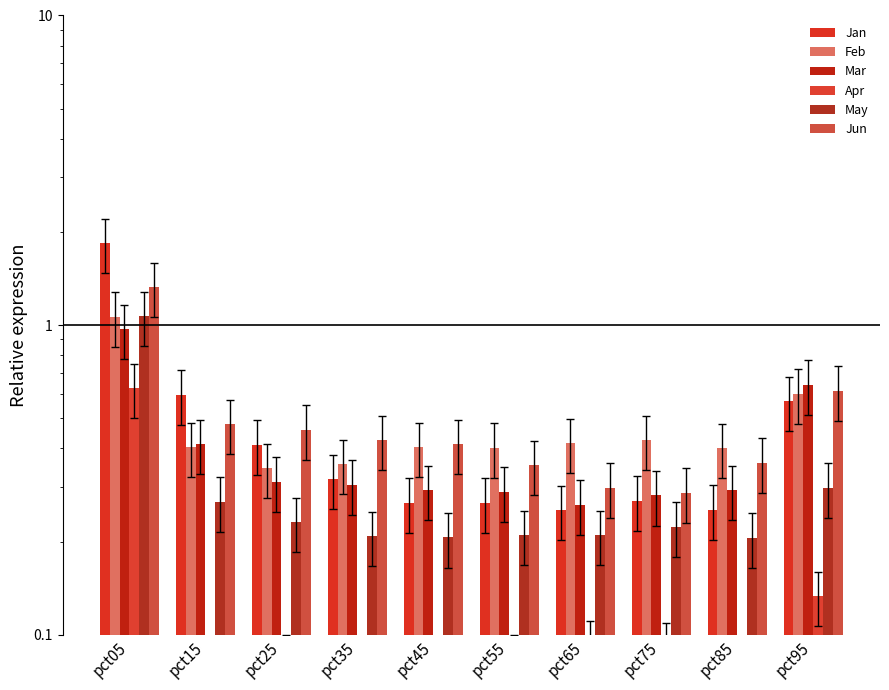

What are all the series names shown in the legend?

Jan, Feb, Mar, Apr, May, Jun